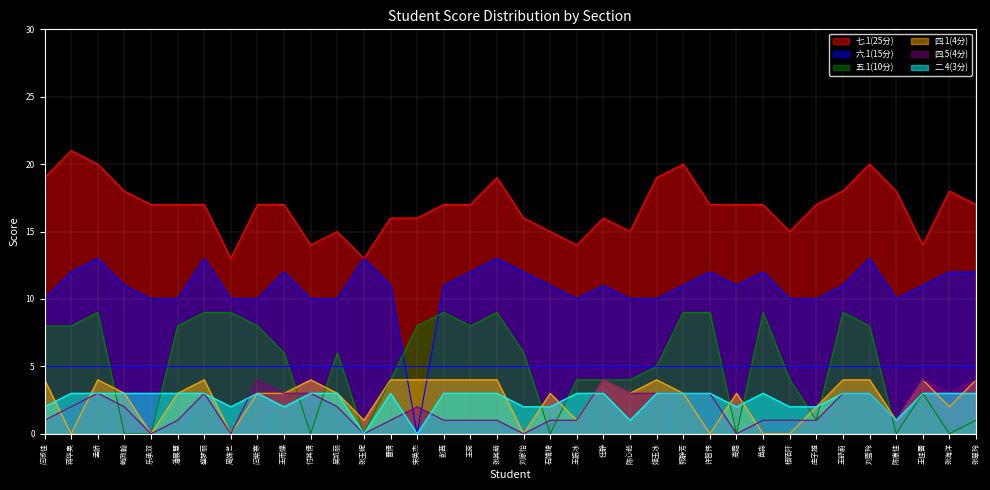

Is the value of 二.4(3分) at 许智伟 greater than the value of 四.1(4分) at 张玉妮?

Yes